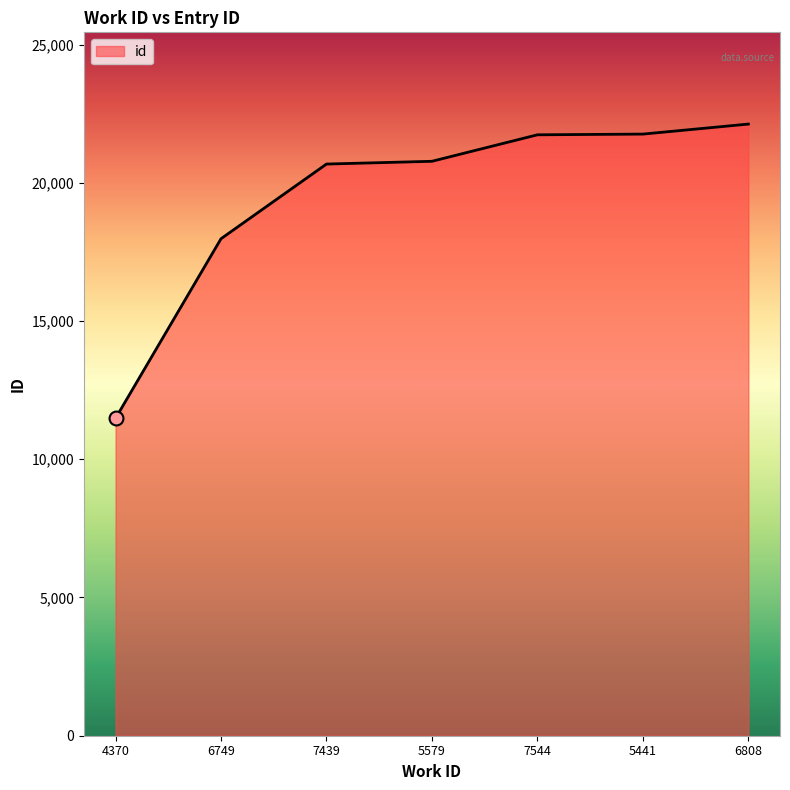

How many lines are shown in the chart?

1